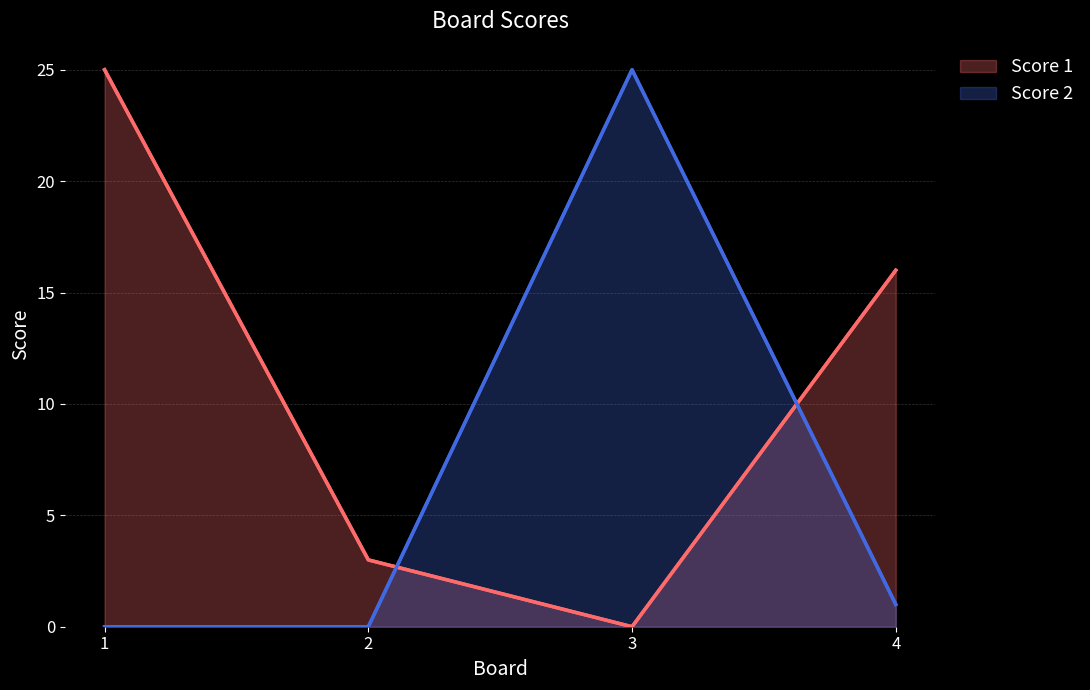

What is the greatest value displayed?

25